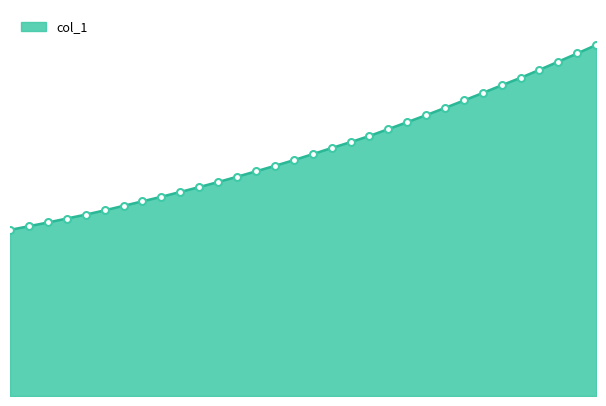

What is the sum of all values?

112334.9